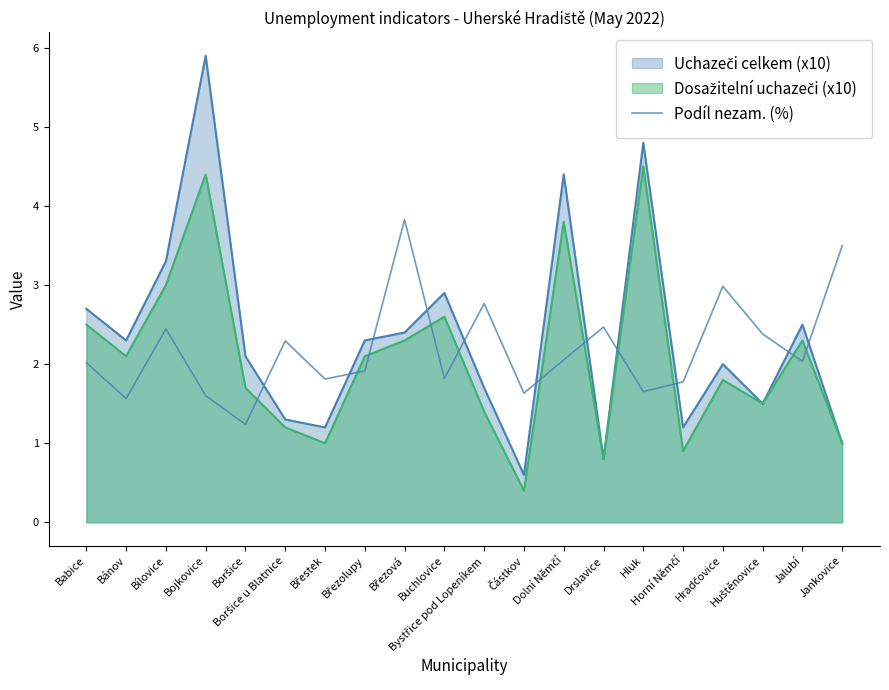

Is it true that the value at Buchlovice is 0.6?

False